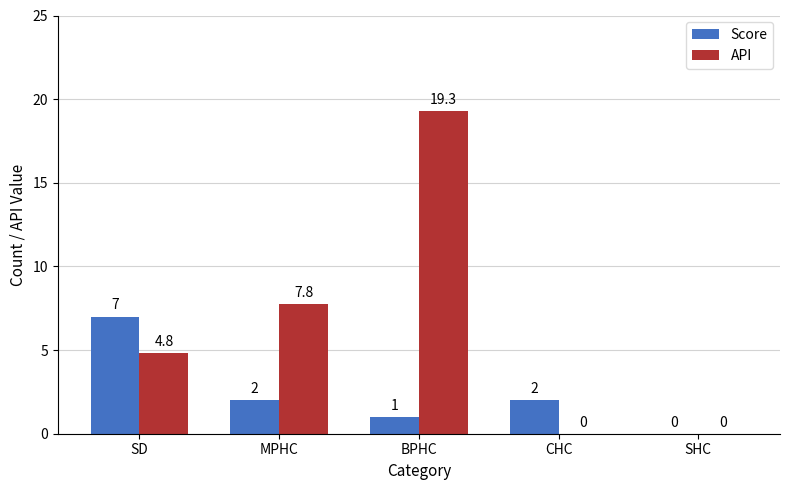

Reading left to right, list all the values displayed in this chart.

Score: 7.0	2.0	1.0	2.0	0.0
API: 4.8	7.8	19.3	0.0	0.0